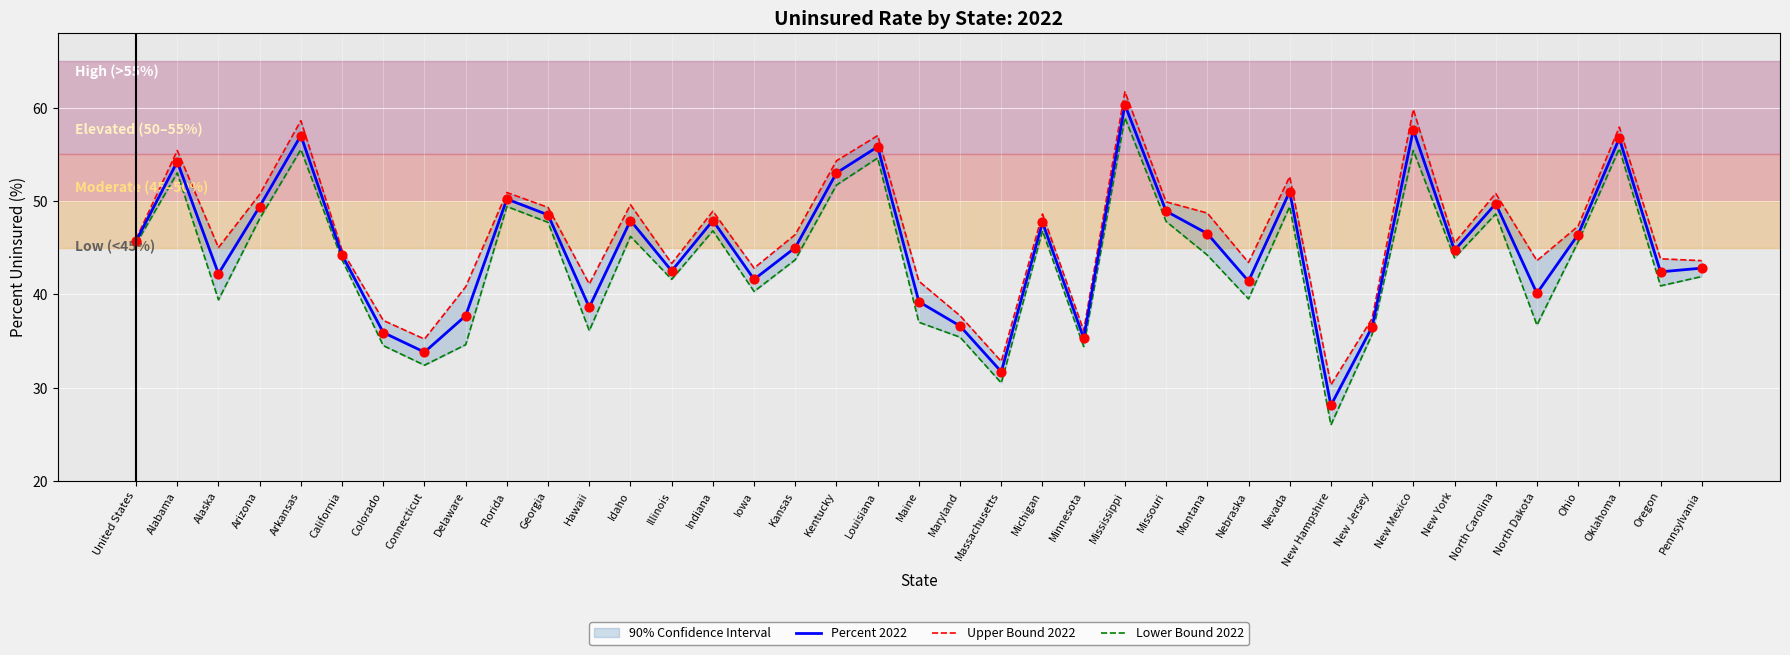

Which series has the widest spread of Y values?

Lower Bound 2022